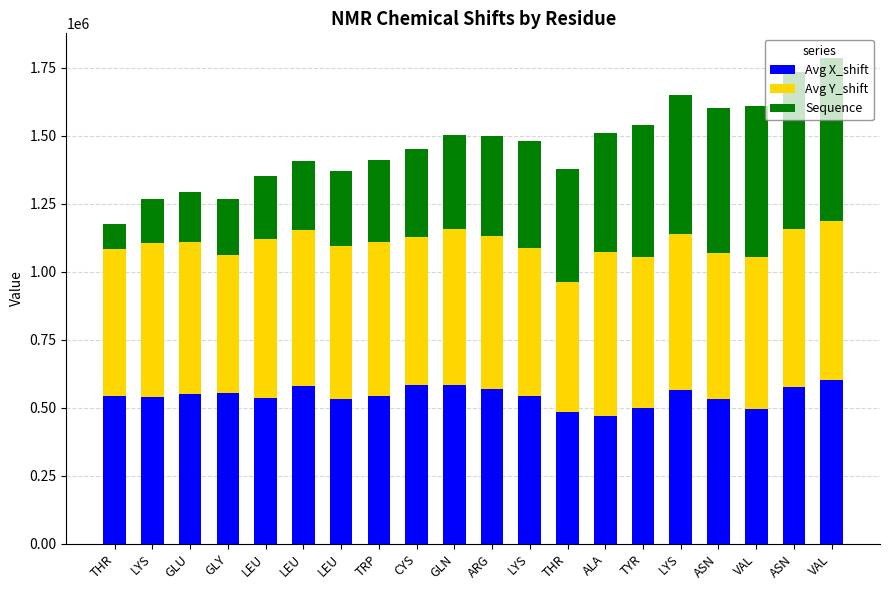

At which label is Sequence closest to 346153?

GLN